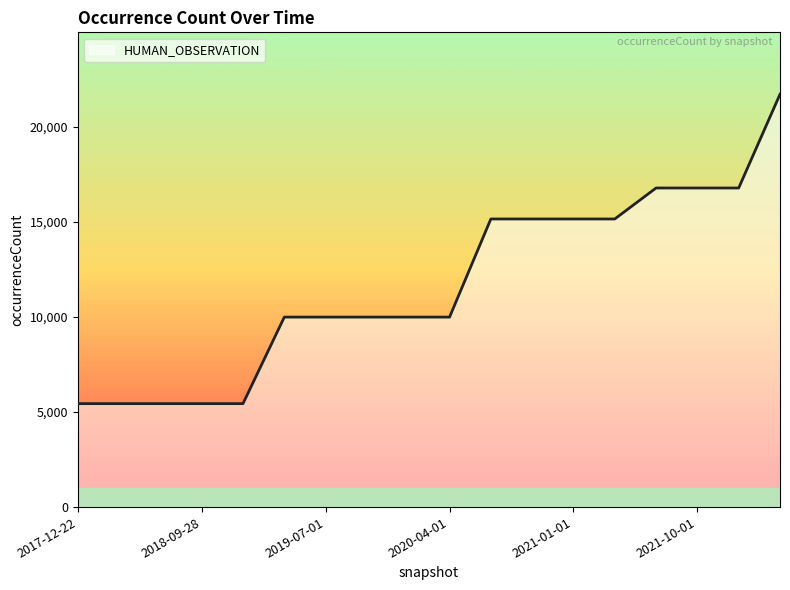

What position from the left is 7?

8